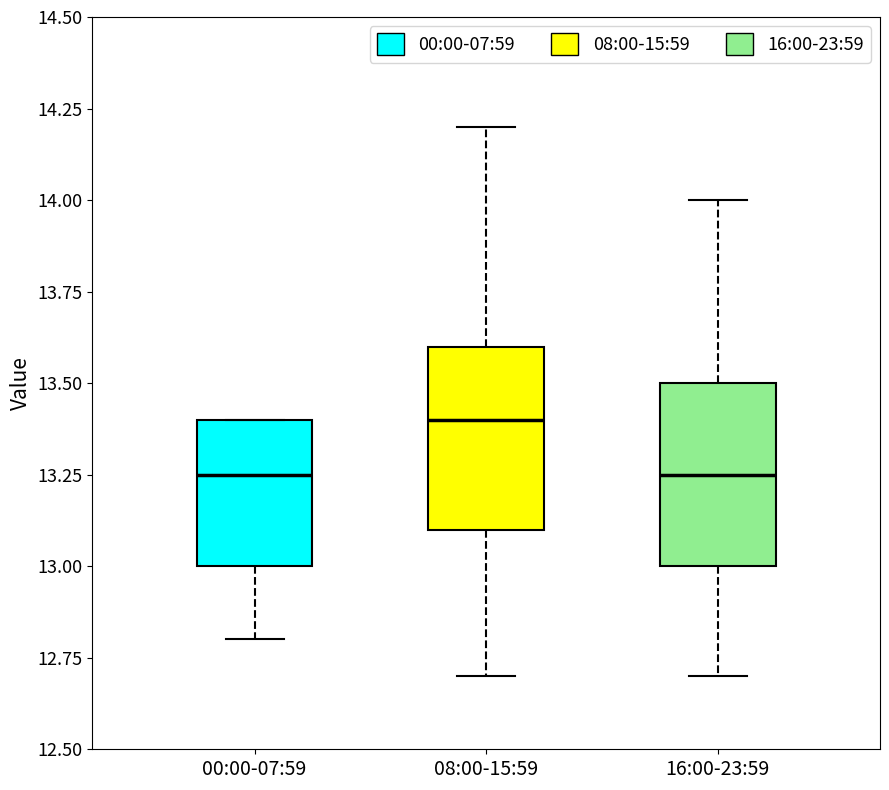

Reading left to right, read every box against the y-axis: the position of its median line, the range the box covers, and the ends of its whiskers. The values are not printed on the chart, so give them approximately, as read against the axis.

00:00-07:59: median 13.25, box 13.00 to 13.40, whiskers 12.80 to 13.40
08:00-15:59: median 13.40, box 13.10 to 13.60, whiskers 12.70 to 14.20
16:00-23:59: median 13.25, box 13.00 to 13.50, whiskers 12.70 to 14.00